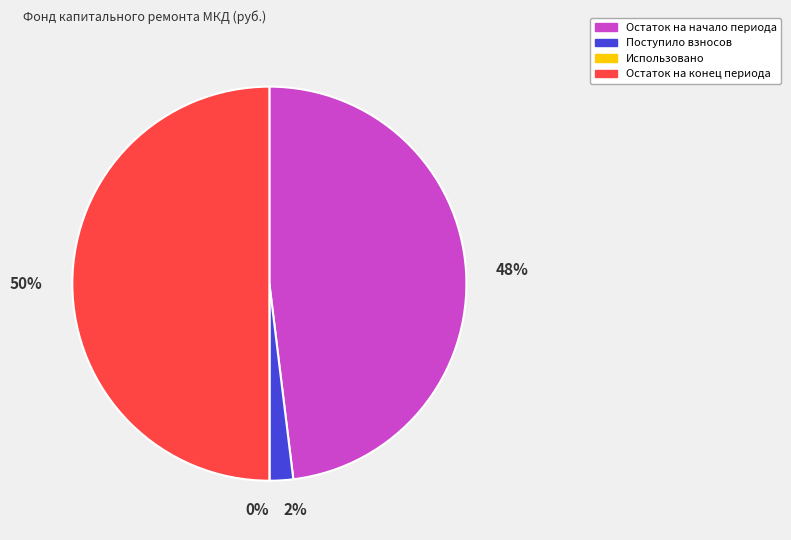

What percentage is the Остаток на конец периода slice, to the nearest percent?

50%